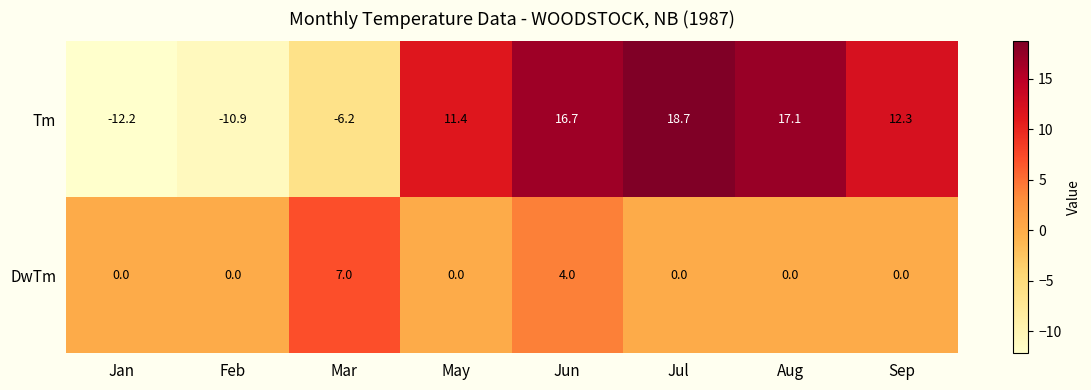

Reading right to left, extract all data points from this chart.

Tm: Sep=12.3	Aug=17.1	Jul=18.7	Jun=16.7	May=11.4	Mar=-6.2	Feb=-10.9	Jan=-12.2
DwTm: Sep=0.0	Aug=0.0	Jul=0.0	Jun=4.0	May=0.0	Mar=7.0	Feb=0.0	Jan=0.0